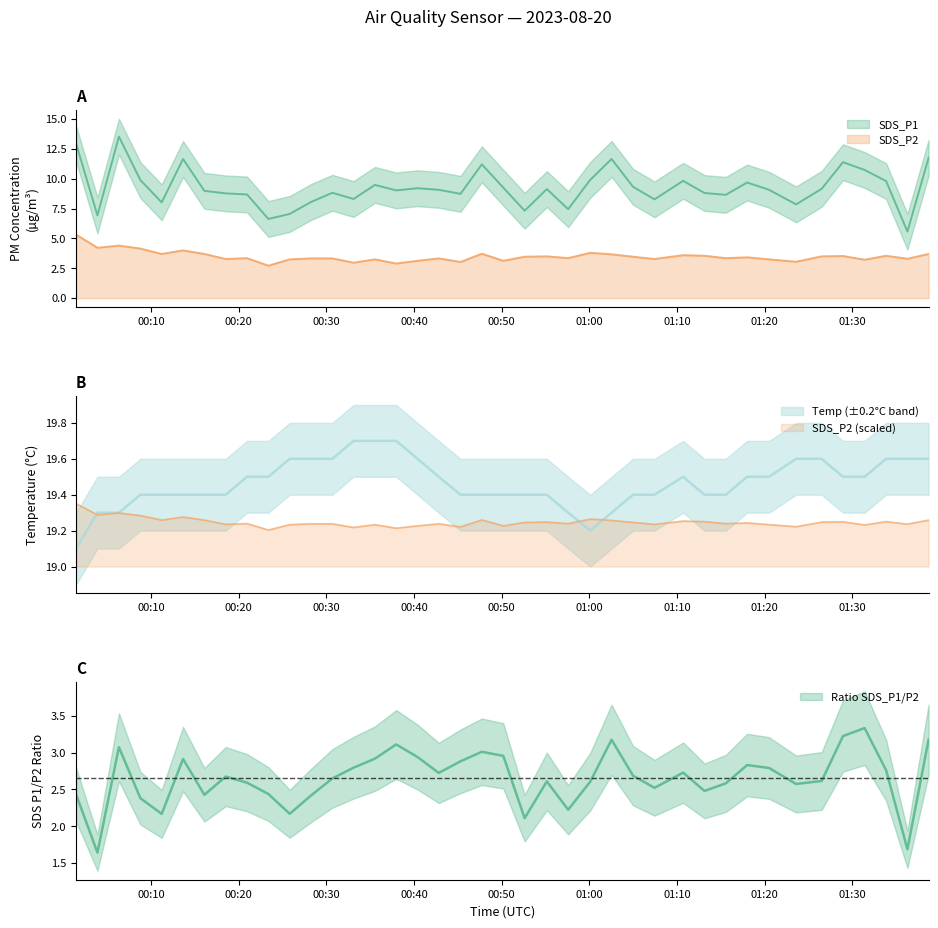

What is the sum of all SDS_P2 values?

769.9